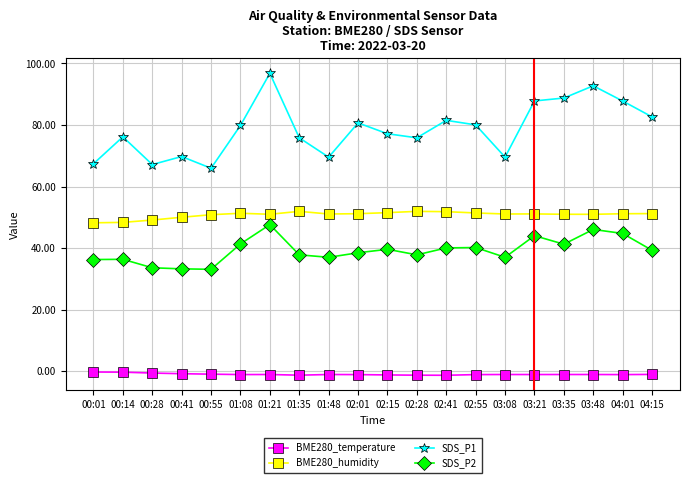

What is the average value of the BME280_humidity series?

50.8